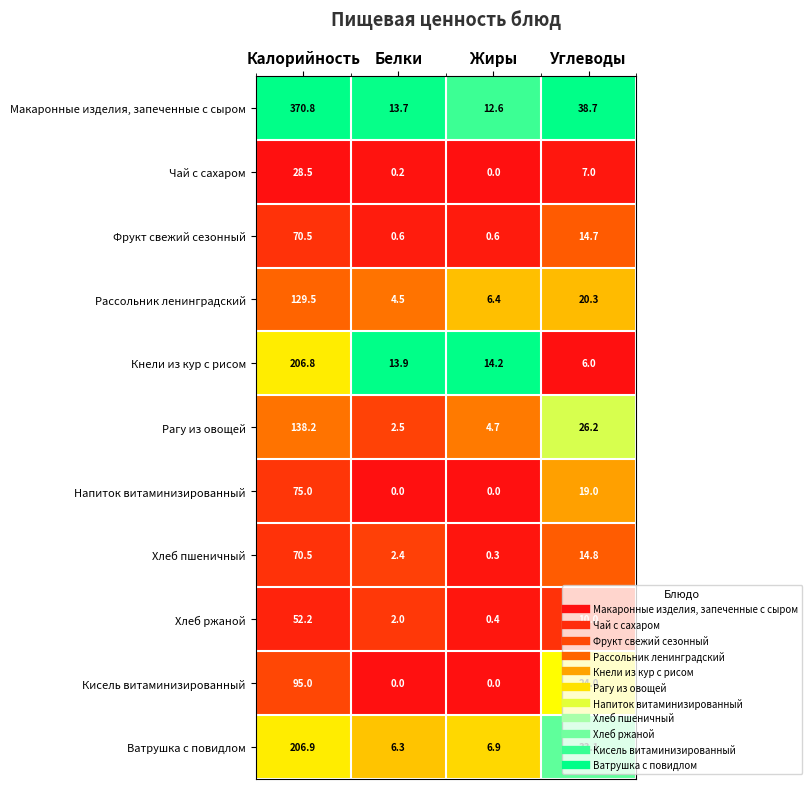

What is the total value across all series at Жиры?

46.1